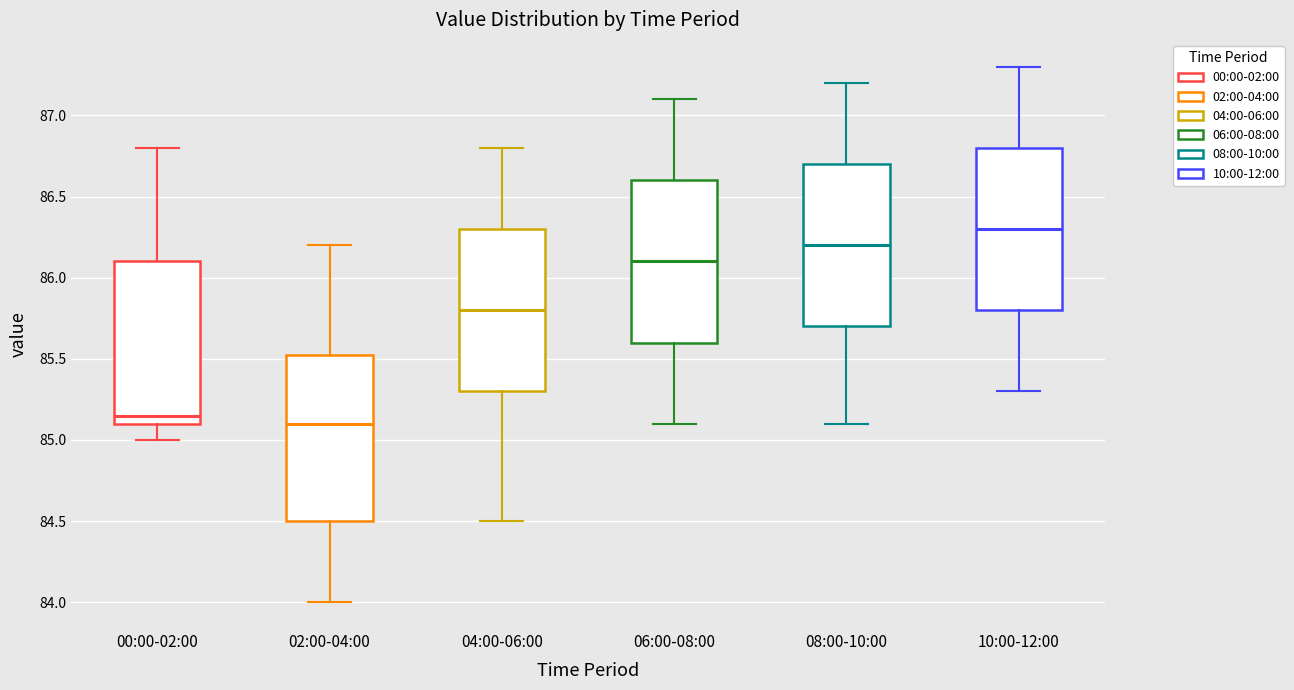

Which box's median line is the highest?

10:00-12:00